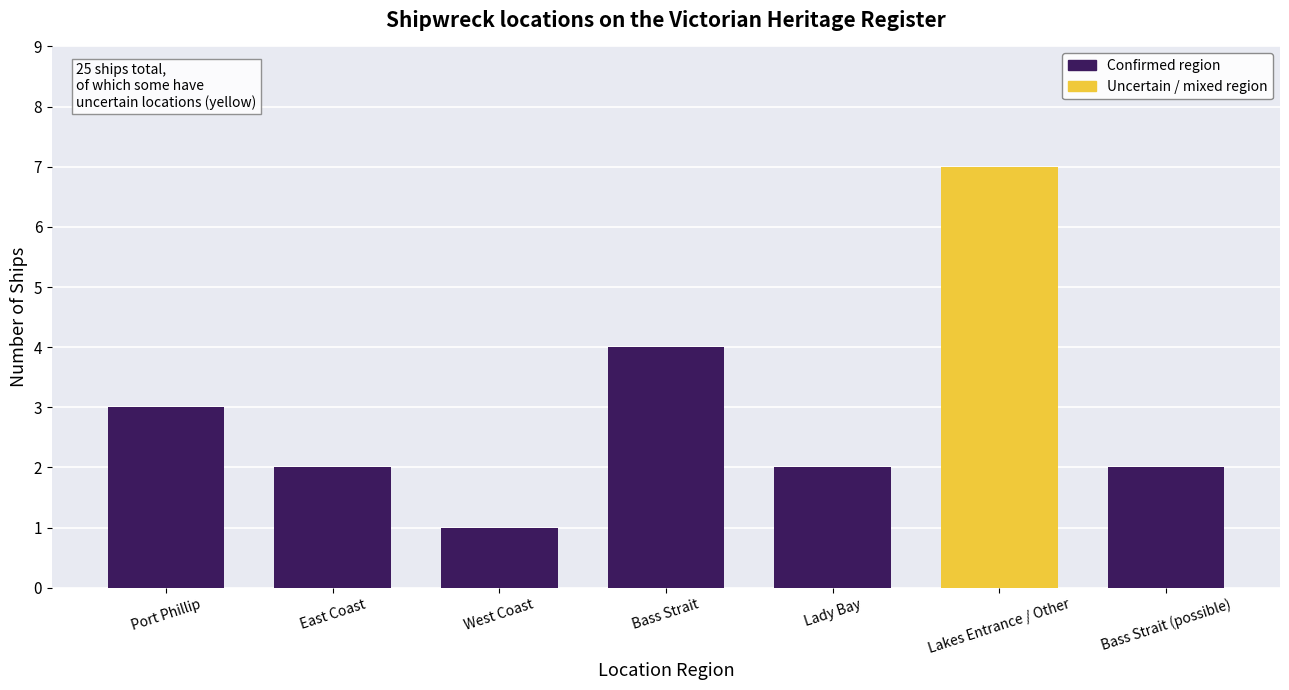

What is the label of the 1st bar from the left?

Port Phillip